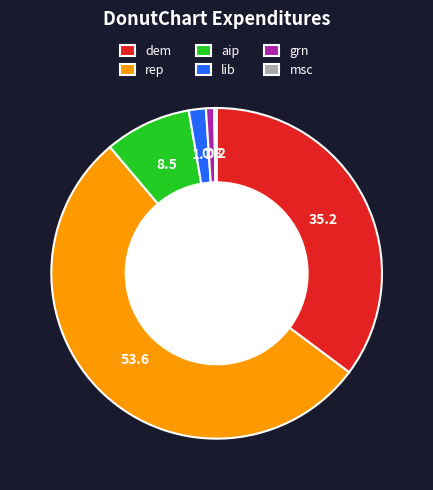

The rep slice represents 65% of the pie. True or false?

False